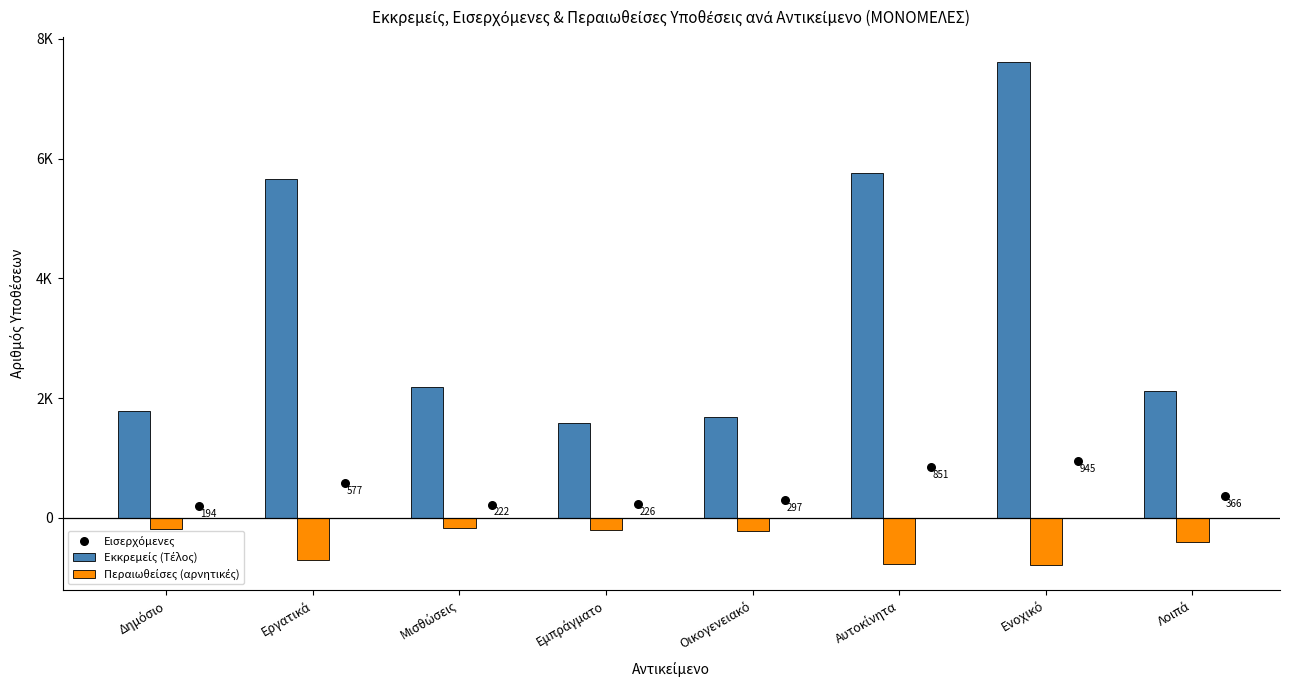

Which series has the widest spread of Y values?

Εκκρεμείς (Τέλος)